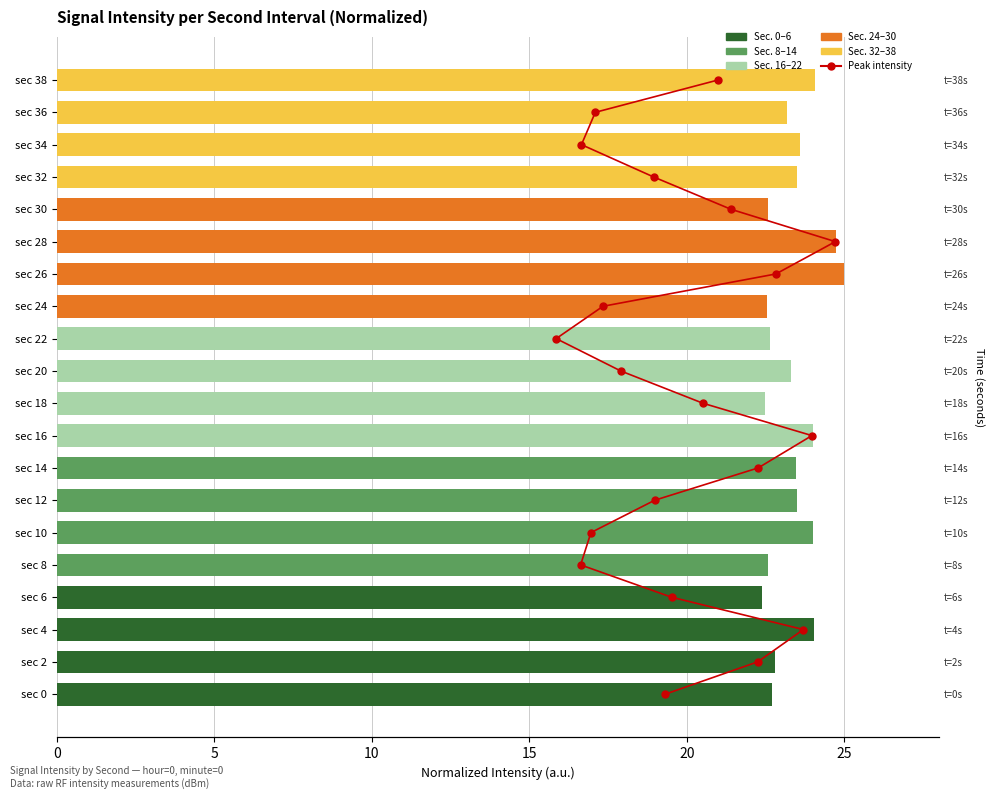

How many bars are there in total?

20